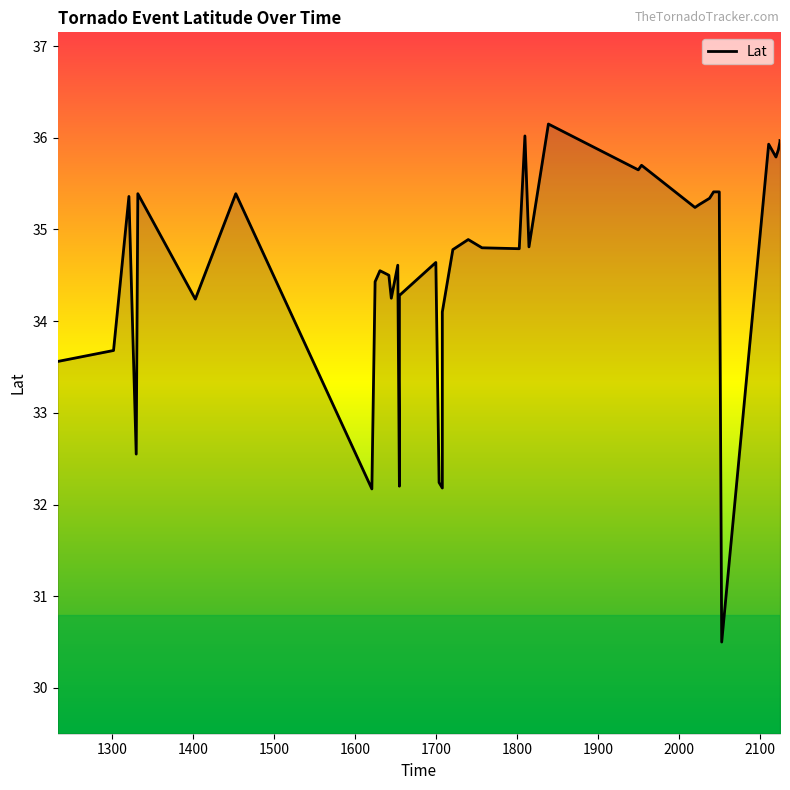

Approximately how many times larger is the value at 1655 compared to 1839?

0.9